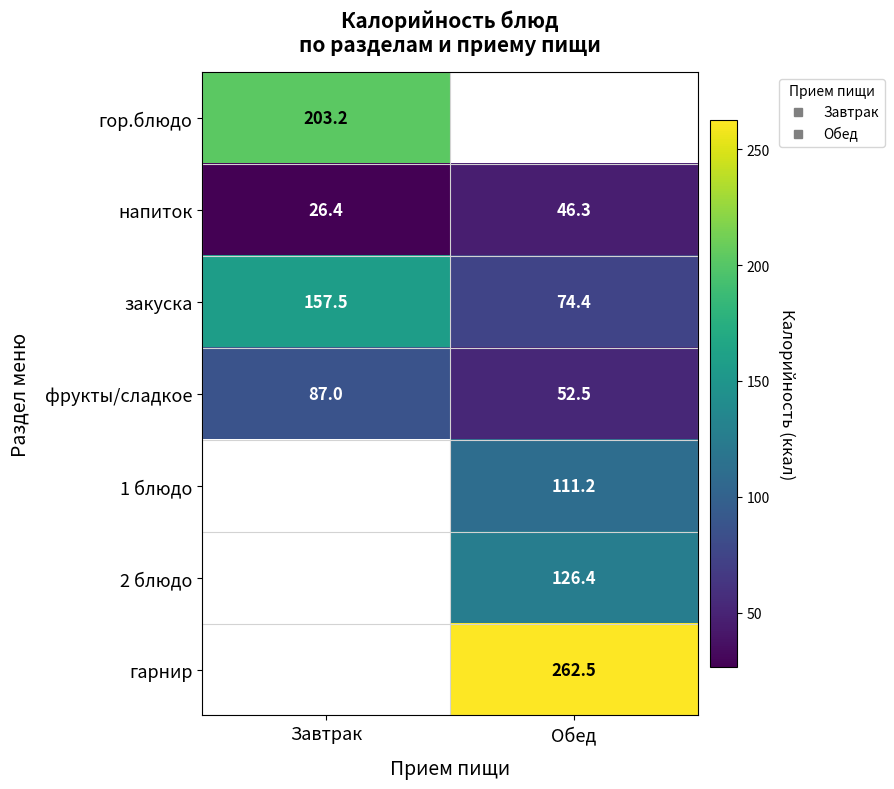

List the series in order of their peak value, lowest first.

напиток, фрукты/сладкое, 1 блюдо, 2 блюдо, закуска, гор.блюдо, гарнир